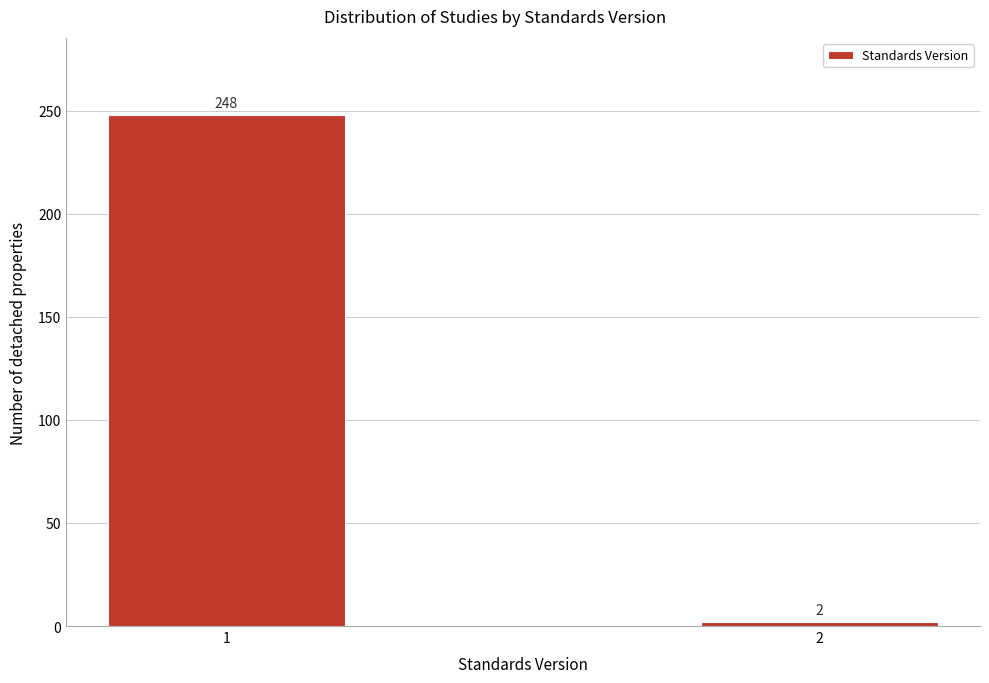

Reading left to right, list all the values displayed in this chart.

1=248	2=2